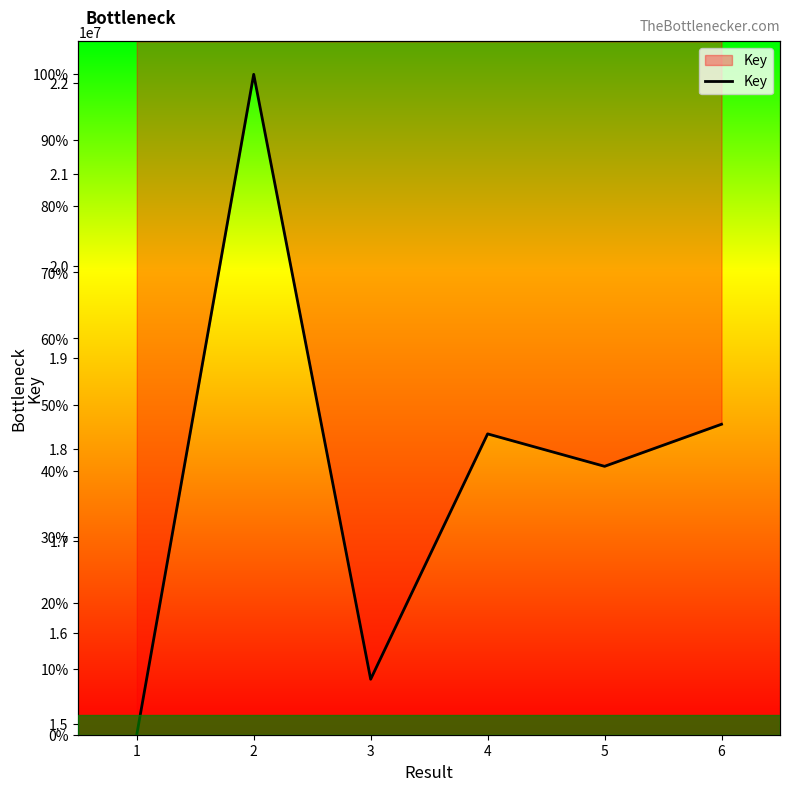

Is this an area chart (filled region under the line)?

No